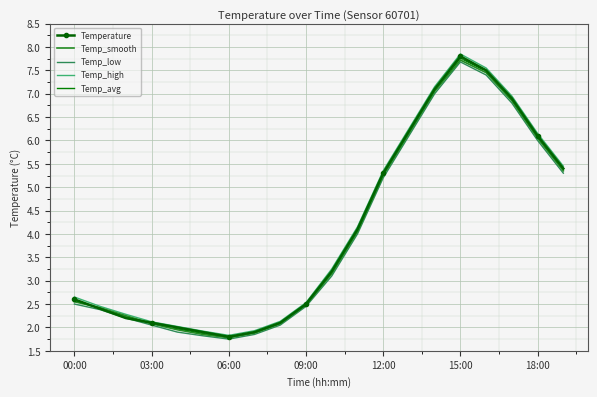

How many distinct data groups are displayed?

5